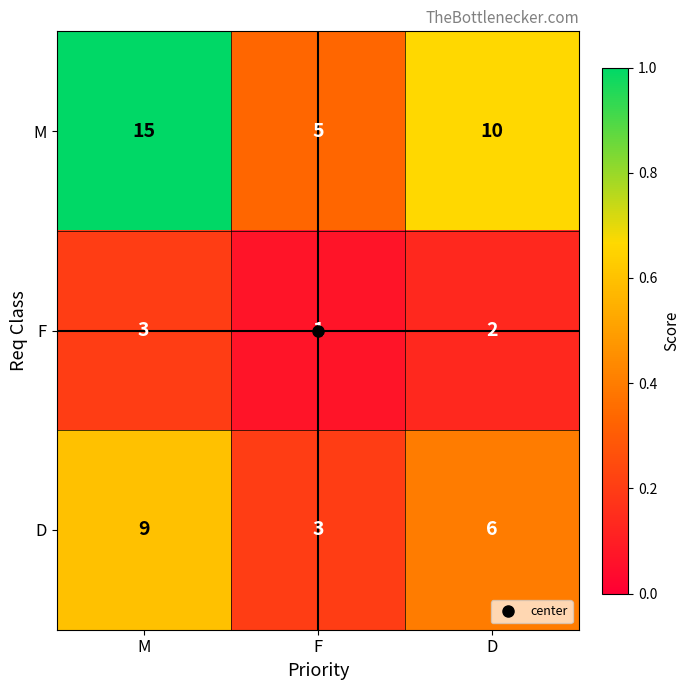

What is the greatest value displayed?

15